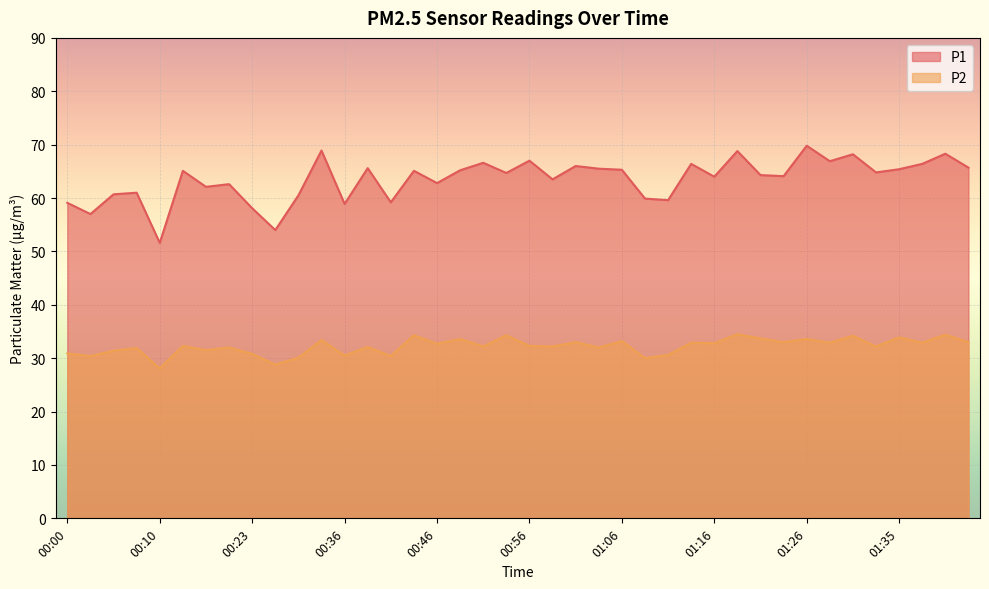

List the series in order of their overall mean, lowest first.

P2, P1